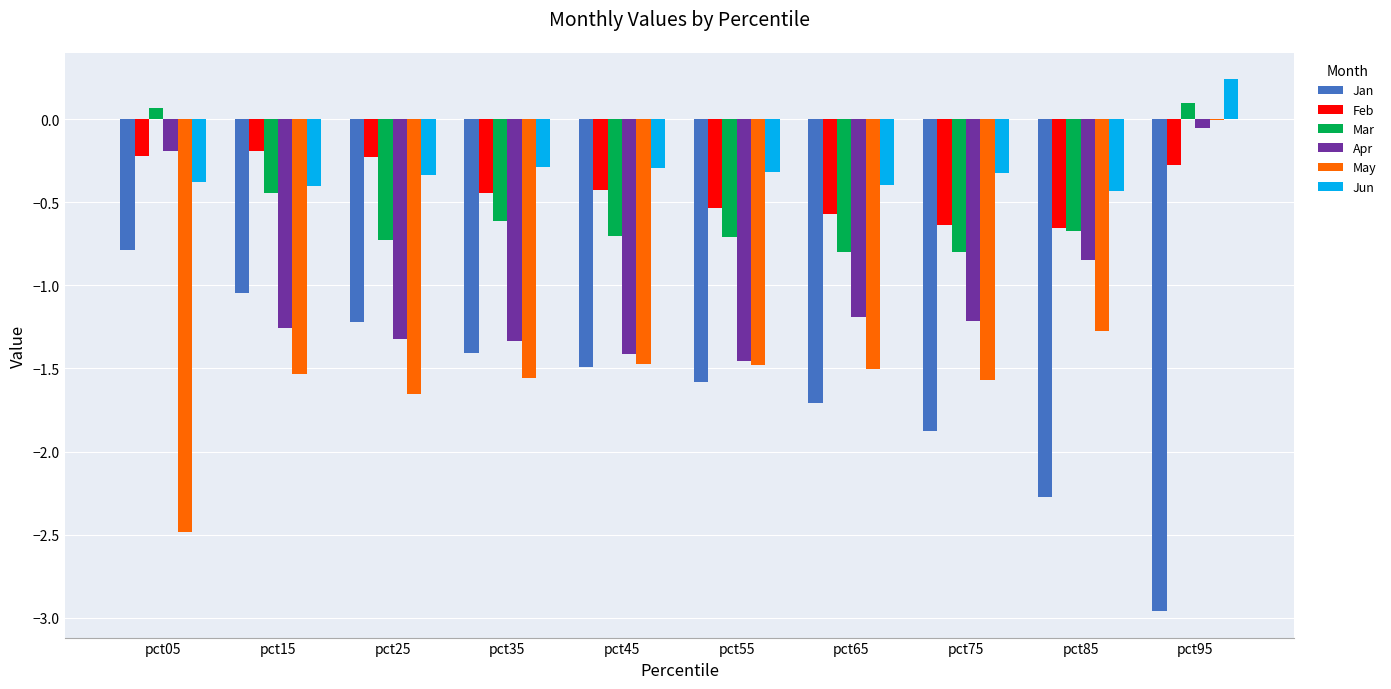

Read the Apr value at pct75.

-1.2